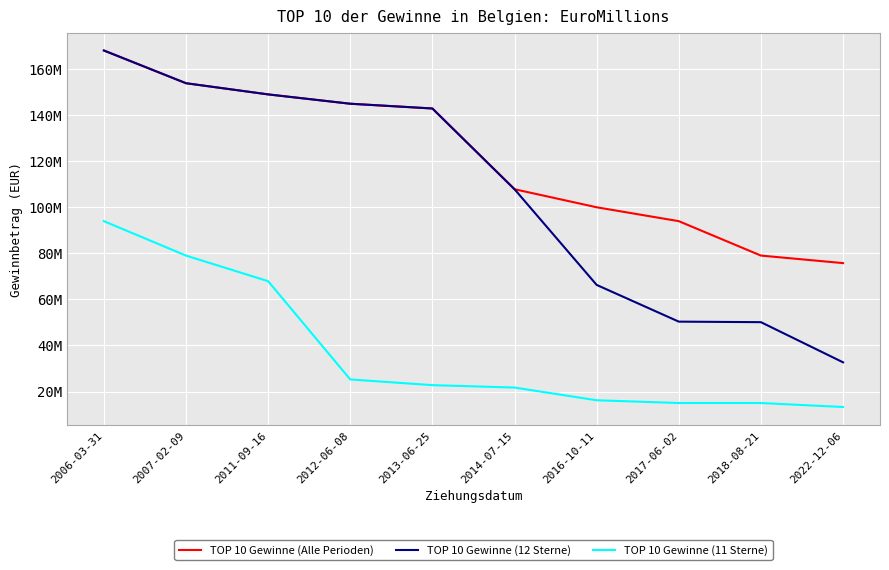

What is the label of the 8th point from the left?

2017-06-02